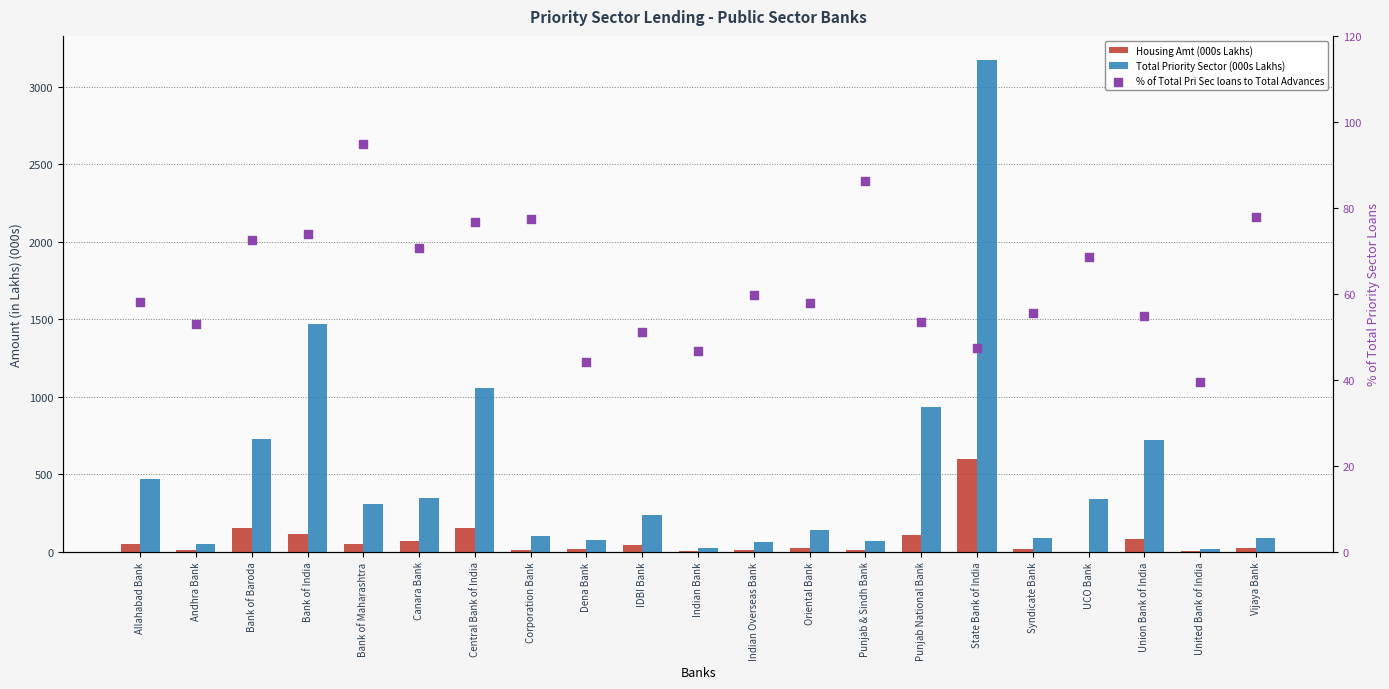

At which category is the sum across all series the highest?

State Bank of India